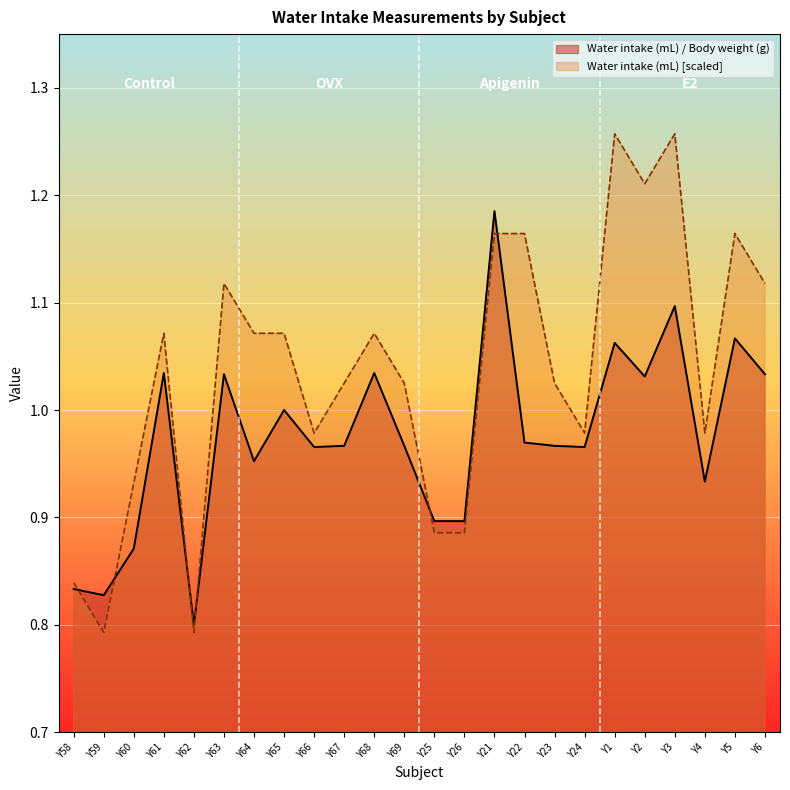

What is the label of the 21st point from the left?

Y3